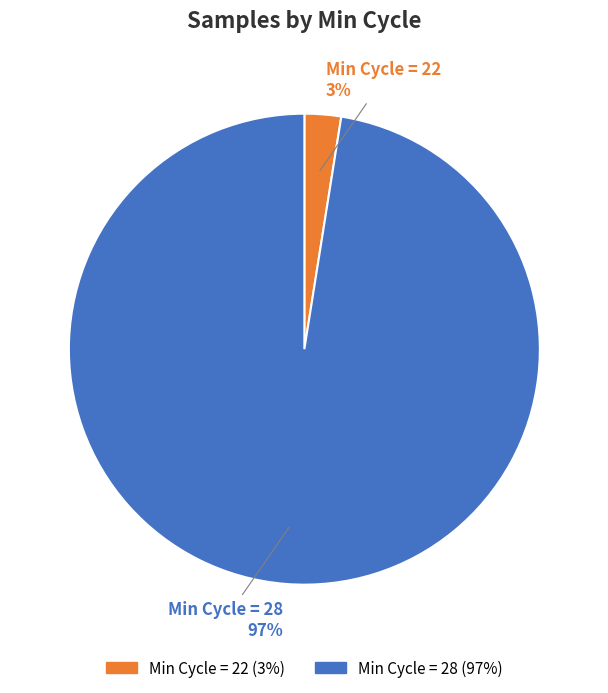

To the nearest percent, what is the average slice percentage?

50%